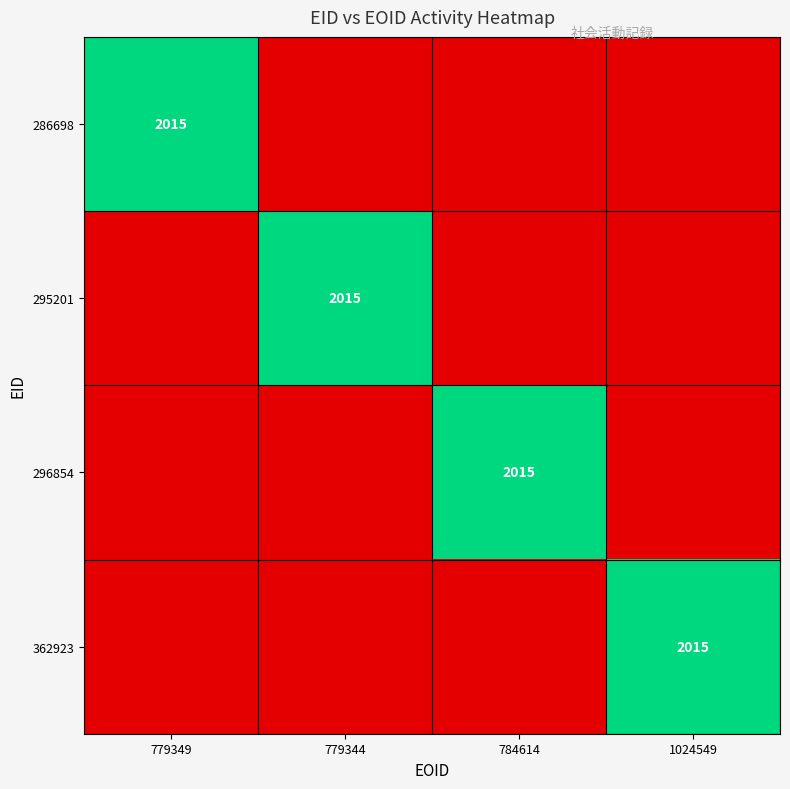

Rank the series at 1024549 from lowest to highest value.

286698, 295201, 296854, 362923